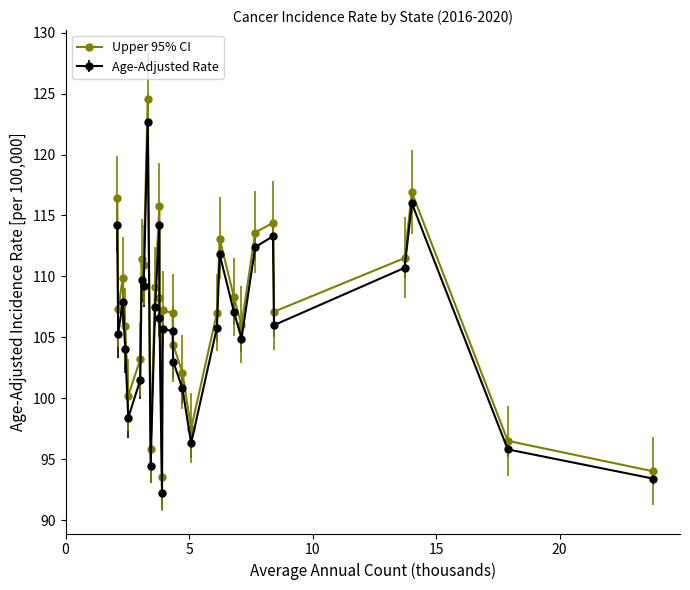

How many data points does each series have?

30